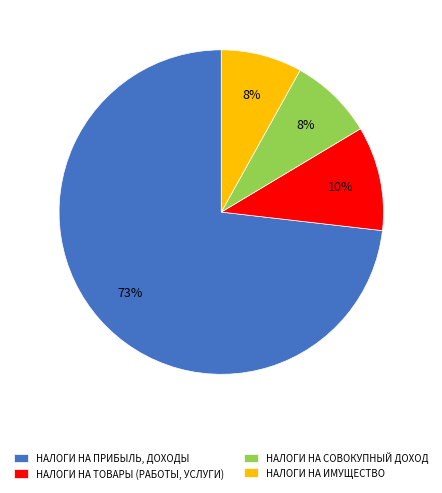

What percentage is the НАЛОГИ НА ТОВАРЫ (РАБОТЫ, УСЛУГИ) slice, to the nearest percent?

10%